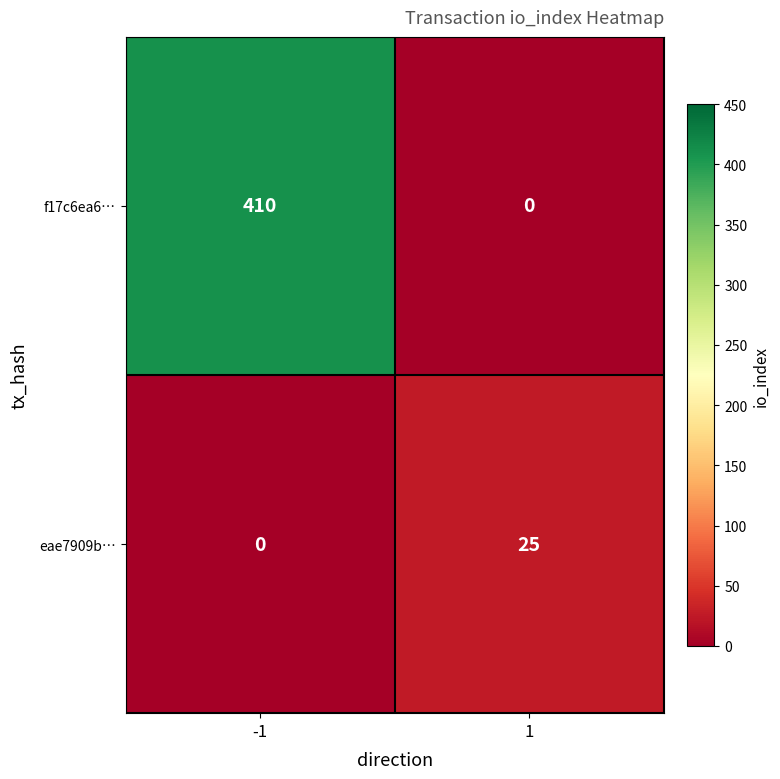

Count the number of data series in this chart.

2